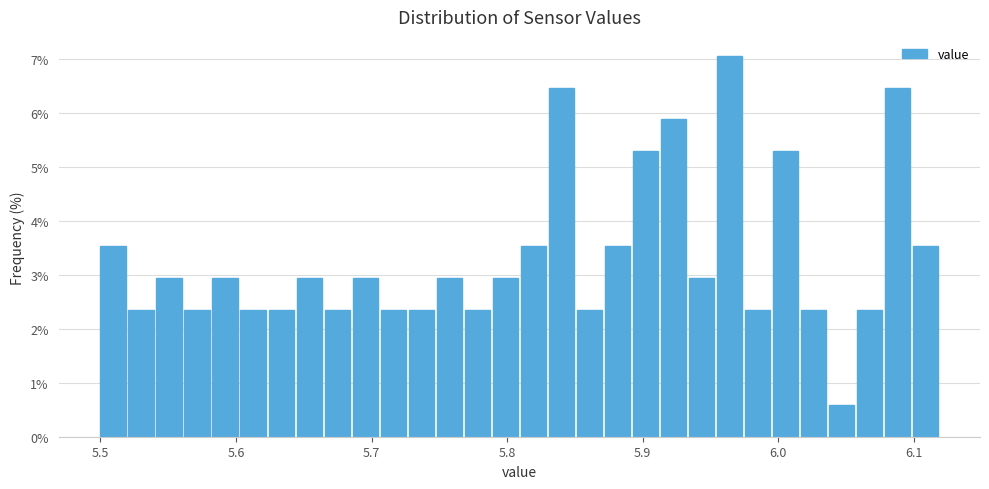

Around what value on the x-axis is the tallest bar? Give the approximate position of its centre, as read against the axis.

5.96